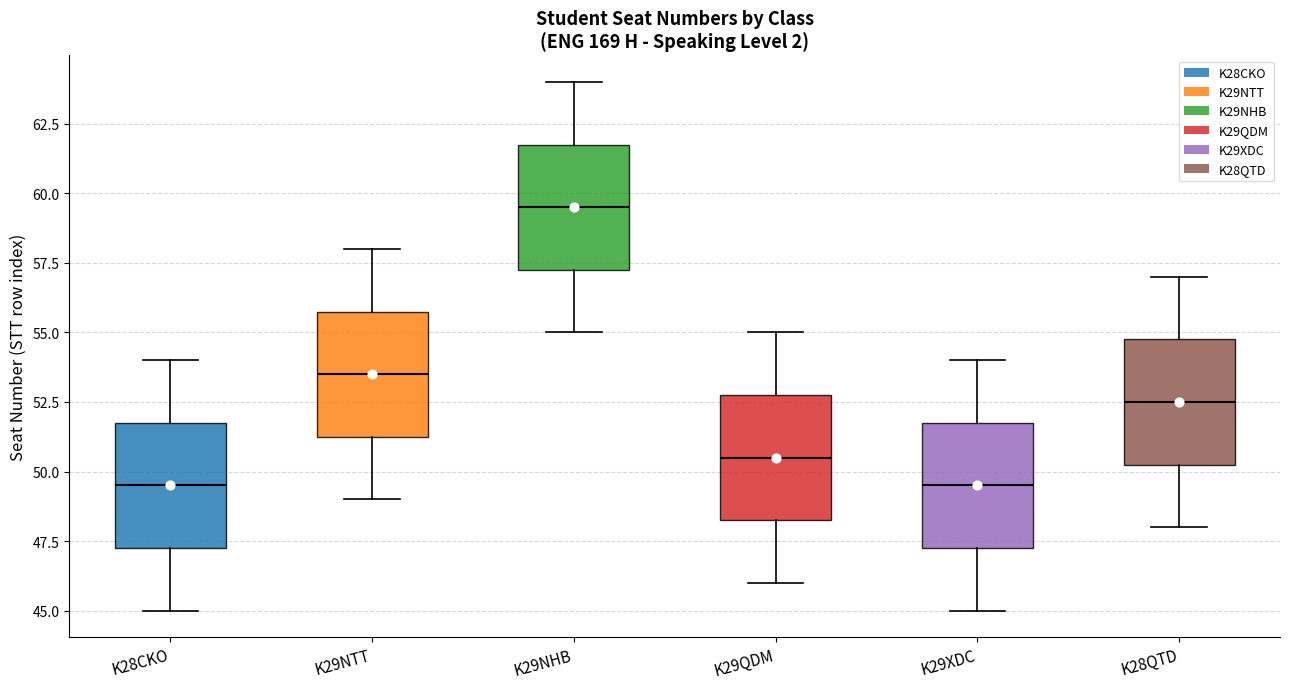

Where is the lower edge of the box for K29NHB on the y-axis? The values are not printed on the chart, so give them approximately, as read against the axis.

57.5